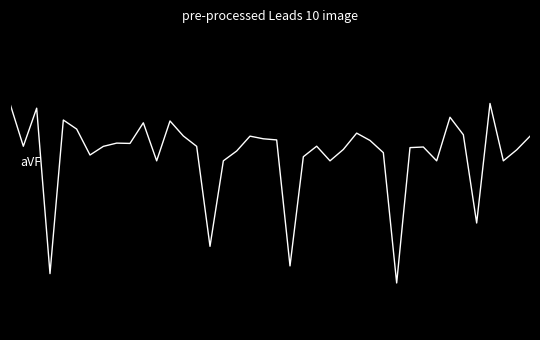

Is this an area chart (filled region under the line)?

No